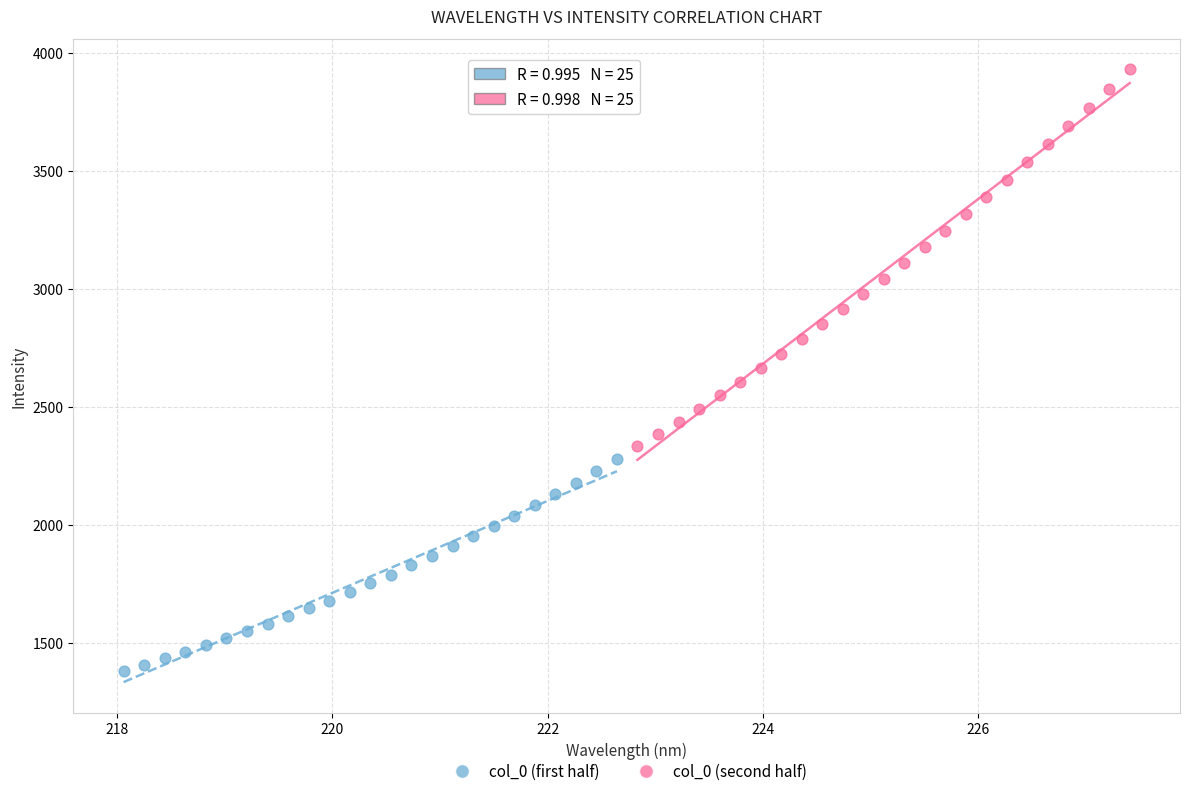

Which series contains the lowest Y value?

col_0 (first half)